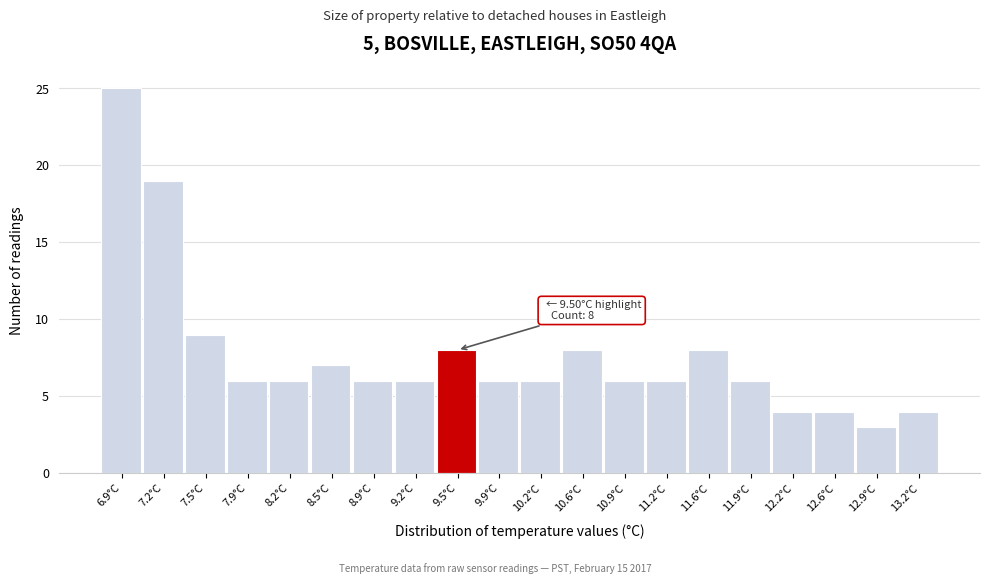

Which range on the x-axis has the tallest bar?

6.700 to 7.035